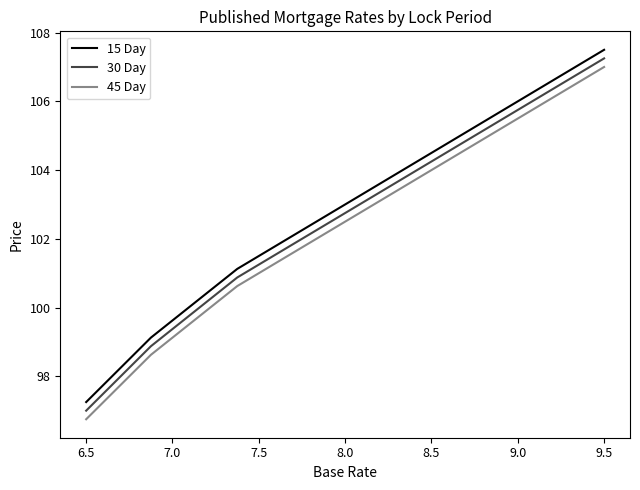

What is the maximum value for 15 Day?

107.5